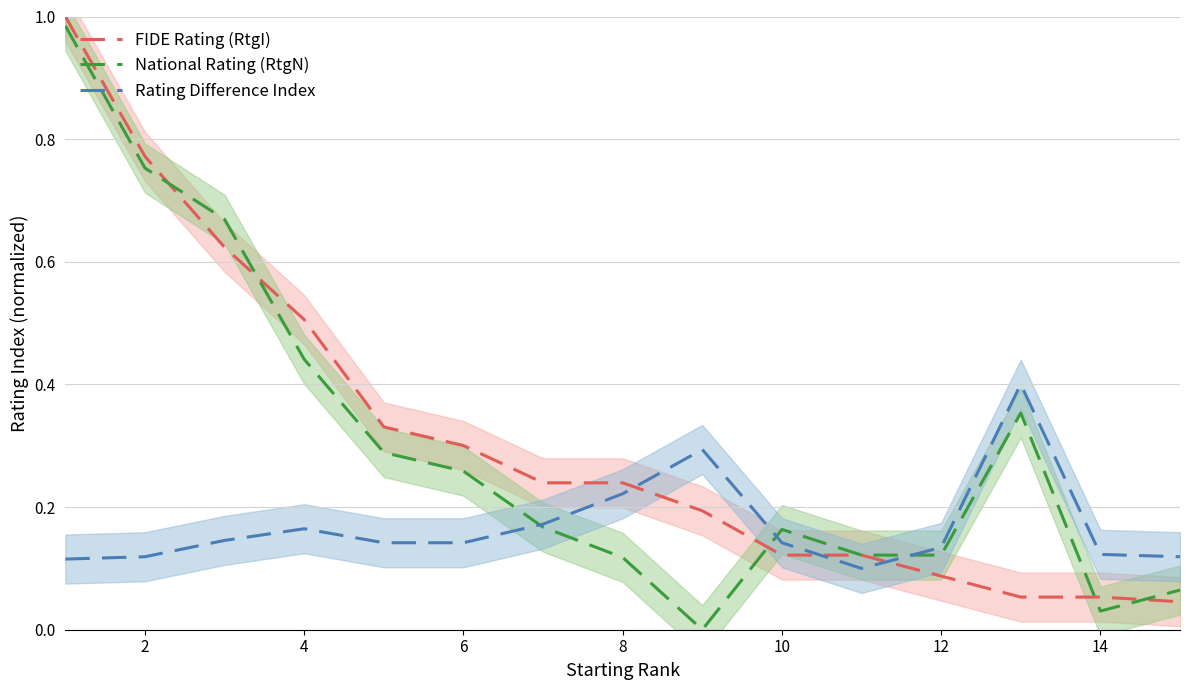

How many series are shown in this chart?

3